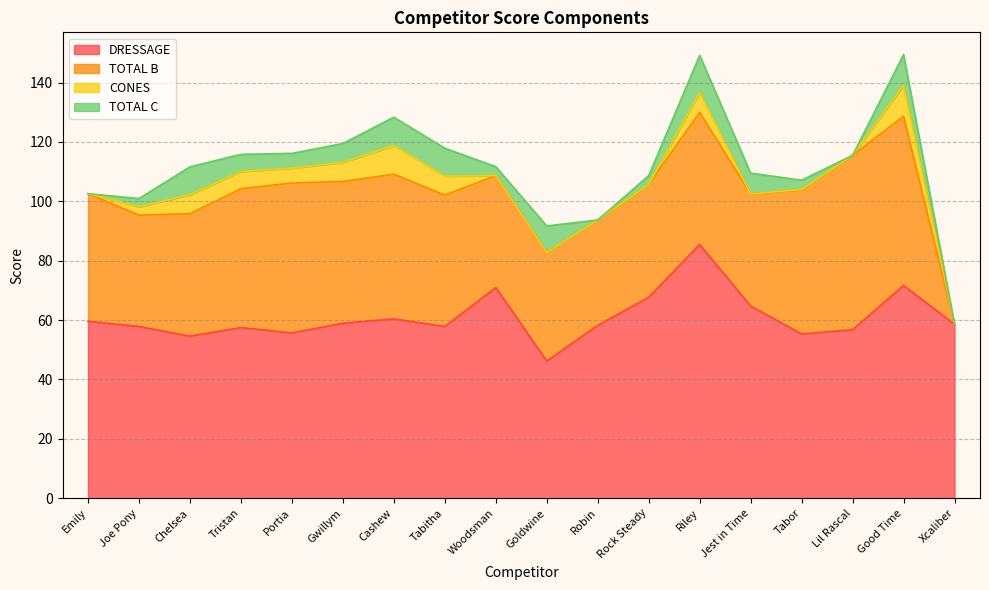

Which series has the largest total across all categories?

DRESSAGE